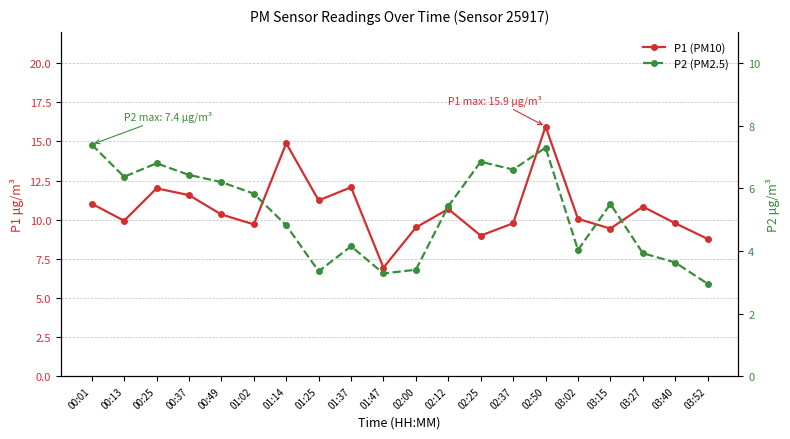

What position from the left is 01:14?

7